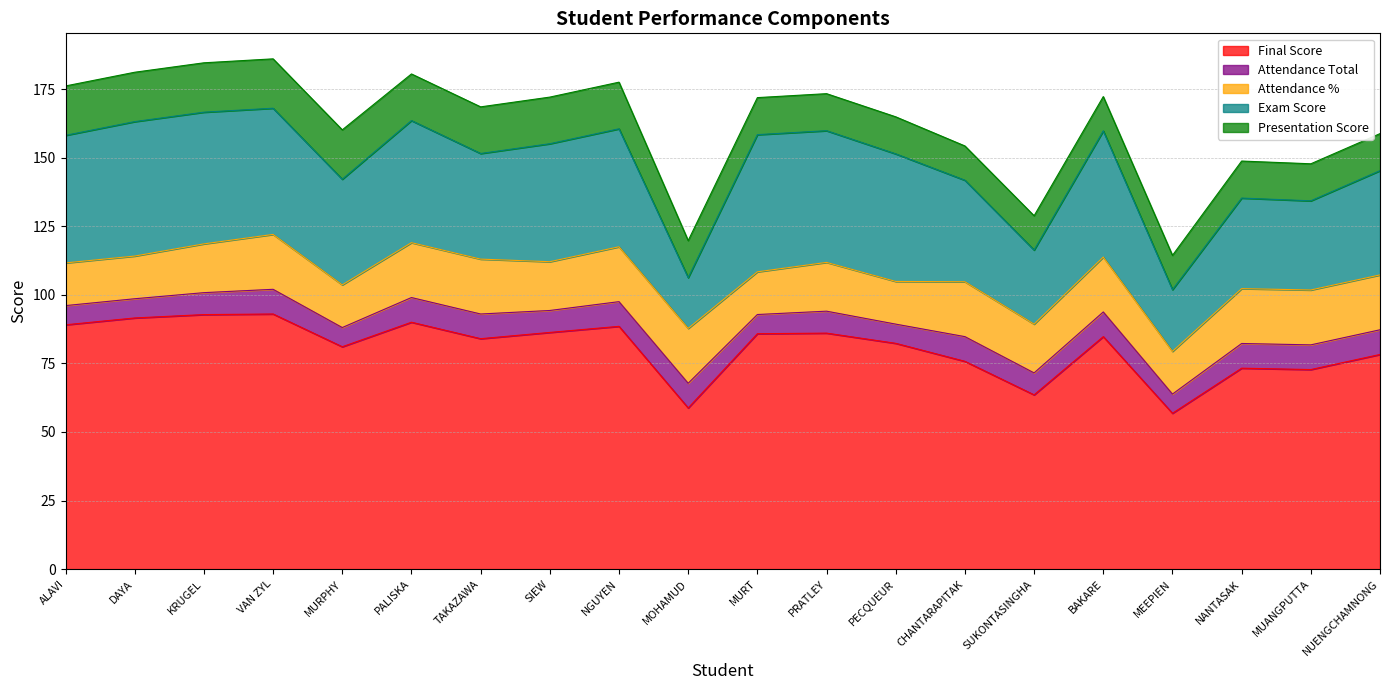

What is the difference between the maximum and second lowest values in the Final Score series?

34.2